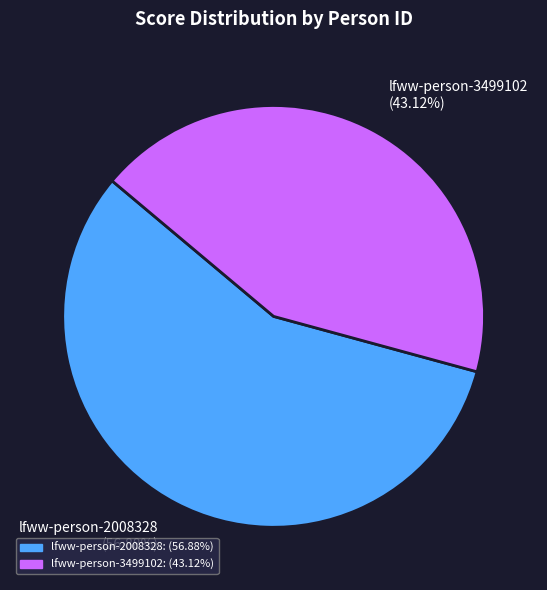

Does lfww-person-3499102 represent more than half of the total?

No